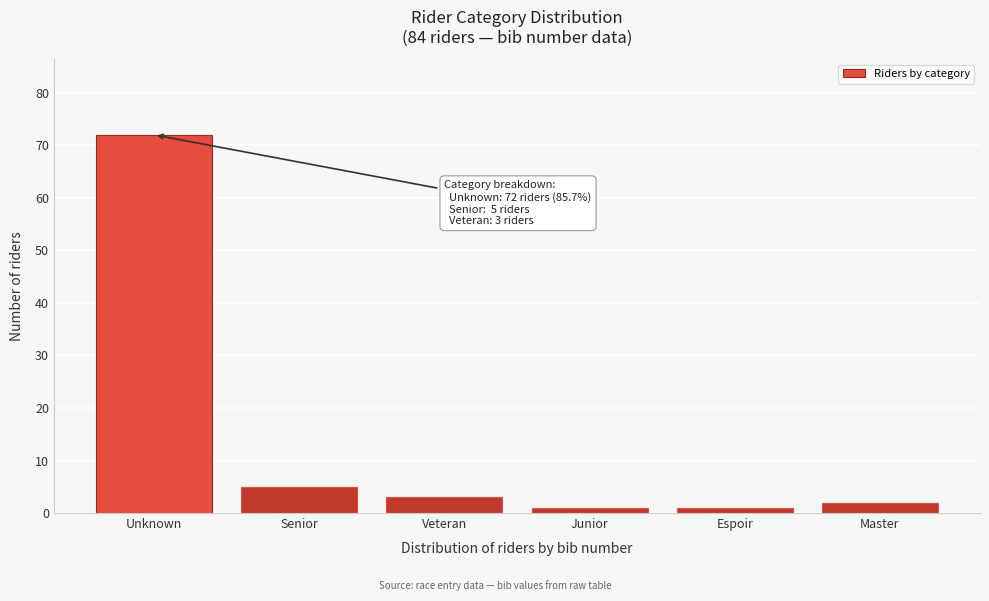

Reading left to right, extract all data points from this chart.

72	5	3	1	1	2